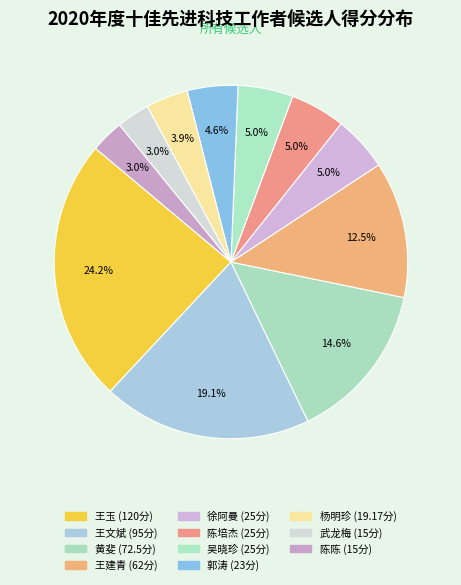

True or false: 王玉 accounts for 16% of the total.

False